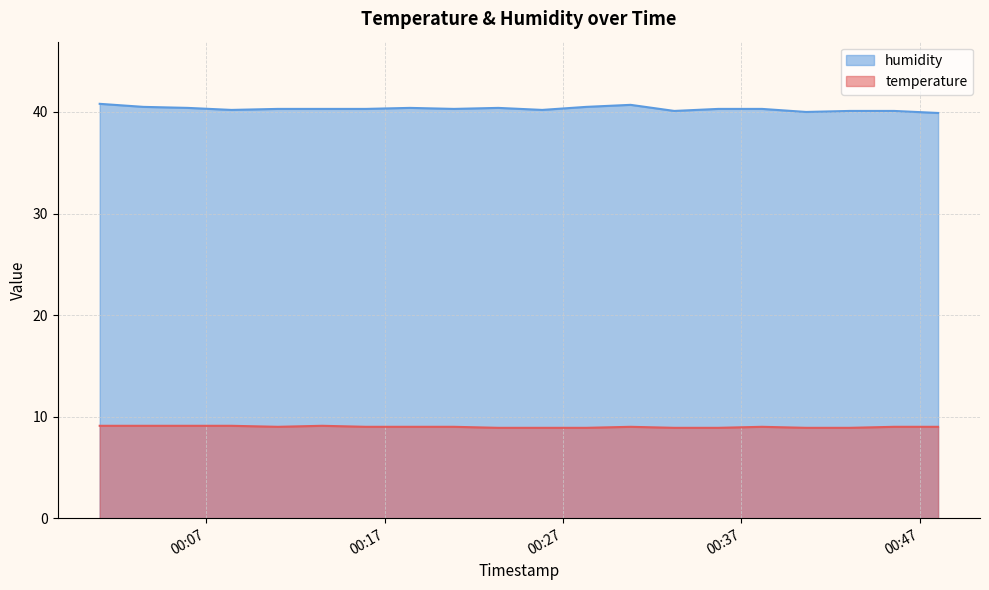

List the series in order of their peak value, lowest first.

temperature, humidity